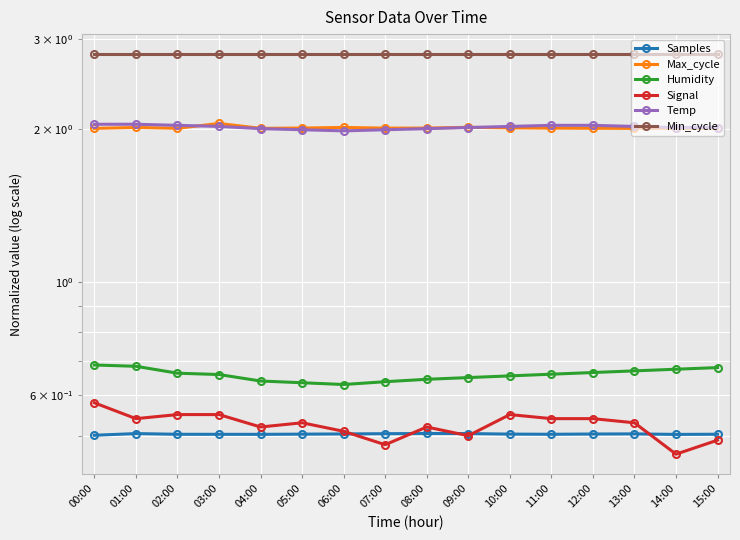

Reading left to right, transcribe all the data shown in this chart.

Samples: 00:00=0.5	01:00=0.5	02:00=0.5	03:00=0.5	04:00=0.5	05:00=0.5	06:00=0.5	07:00=0.5	08:00=0.5	09:00=0.5	10:00=0.5	11:00=0.5	12:00=0.5	13:00=0.5	14:00=0.5	15:00=0.5
Max_cycle: 00:00=2.0	01:00=2.0	02:00=2.0	03:00=2.0	04:00=2.0	05:00=2.0	06:00=2.0	07:00=2.0	08:00=2.0	09:00=2.0	10:00=2.0	11:00=2.0	12:00=2.0	13:00=2.0	14:00=2.0	15:00=2.0
Humidity: 00:00=0.7	01:00=0.7	02:00=0.7	03:00=0.7	04:00=0.6	05:00=0.6	06:00=0.6	07:00=0.6	08:00=0.6	09:00=0.7	10:00=0.7	11:00=0.7	12:00=0.7	13:00=0.7	14:00=0.7	15:00=0.7
Signal: 00:00=0.6	01:00=0.5	02:00=0.6	03:00=0.6	04:00=0.5	05:00=0.5	06:00=0.5	07:00=0.5	08:00=0.5	09:00=0.5	10:00=0.6	11:00=0.5	12:00=0.5	13:00=0.5	14:00=0.5	15:00=0.5
Temp: 00:00=2.0	01:00=2.0	02:00=2.0	03:00=2.0	04:00=2.0	05:00=2.0	06:00=2.0	07:00=2.0	08:00=2.0	09:00=2.0	10:00=2.0	11:00=2.0	12:00=2.0	13:00=2.0	14:00=2.0	15:00=2.0
Min_cycle: 00:00=2.8	01:00=2.8	02:00=2.8	03:00=2.8	04:00=2.8	05:00=2.8	06:00=2.8	07:00=2.8	08:00=2.8	09:00=2.8	10:00=2.8	11:00=2.8	12:00=2.8	13:00=2.8	14:00=2.8	15:00=2.8